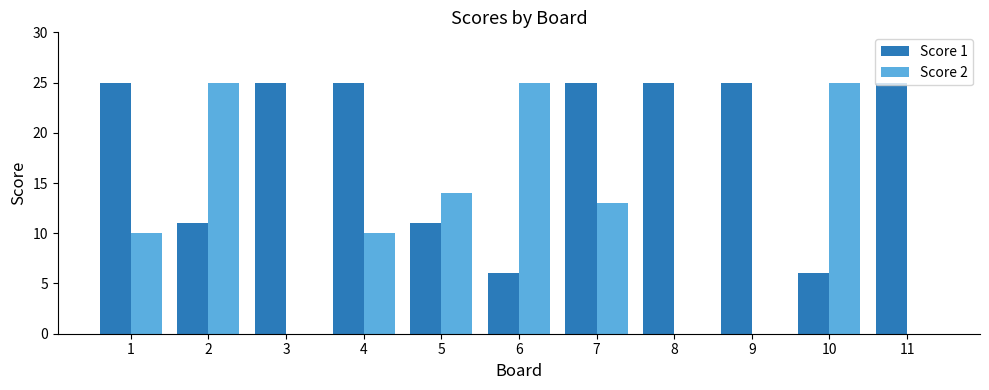

What is the total value across all series at 9?

25